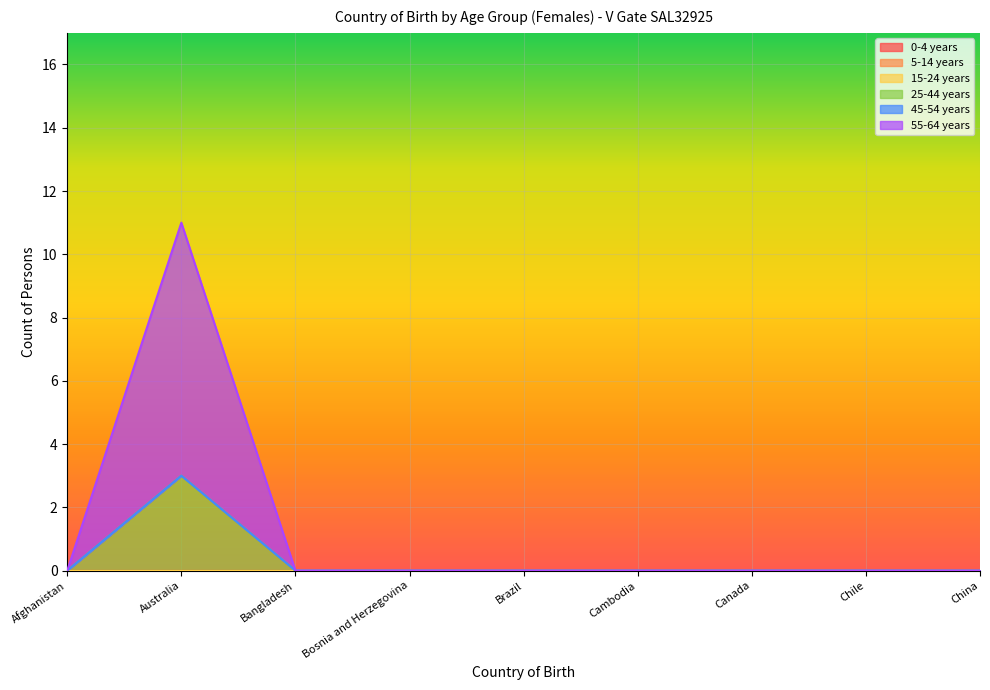

Between Cambodia and Chile, which is larger?

Cambodia